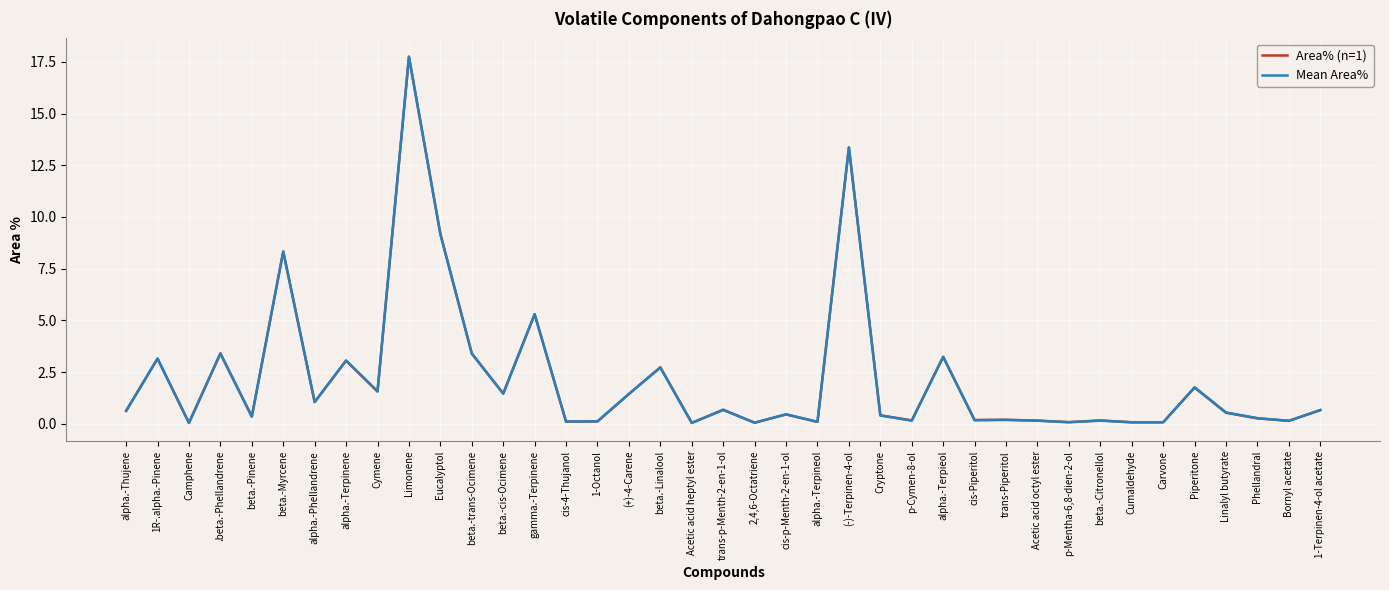

The value of Area% (n=1) at alpha.-Terpieol is 5.7. True or false?

False